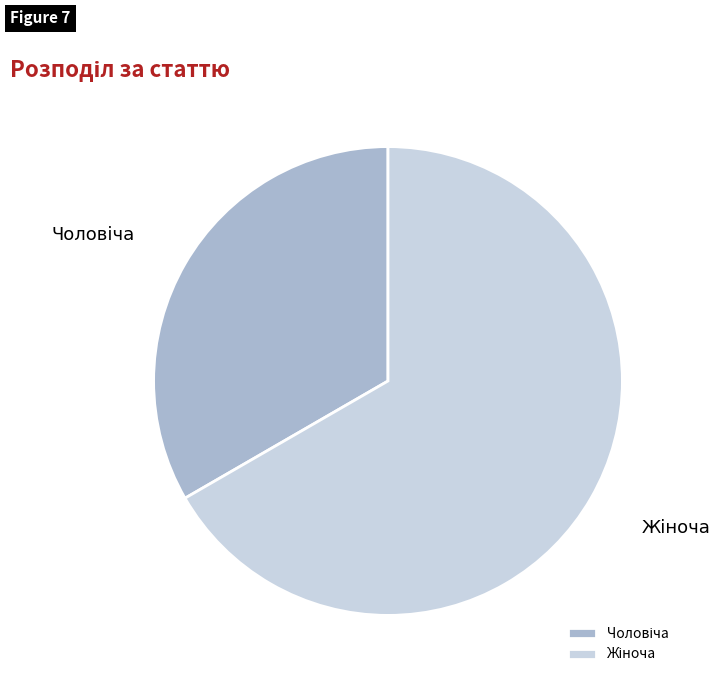

Is there any slice that represents more than half of the pie?

Yes